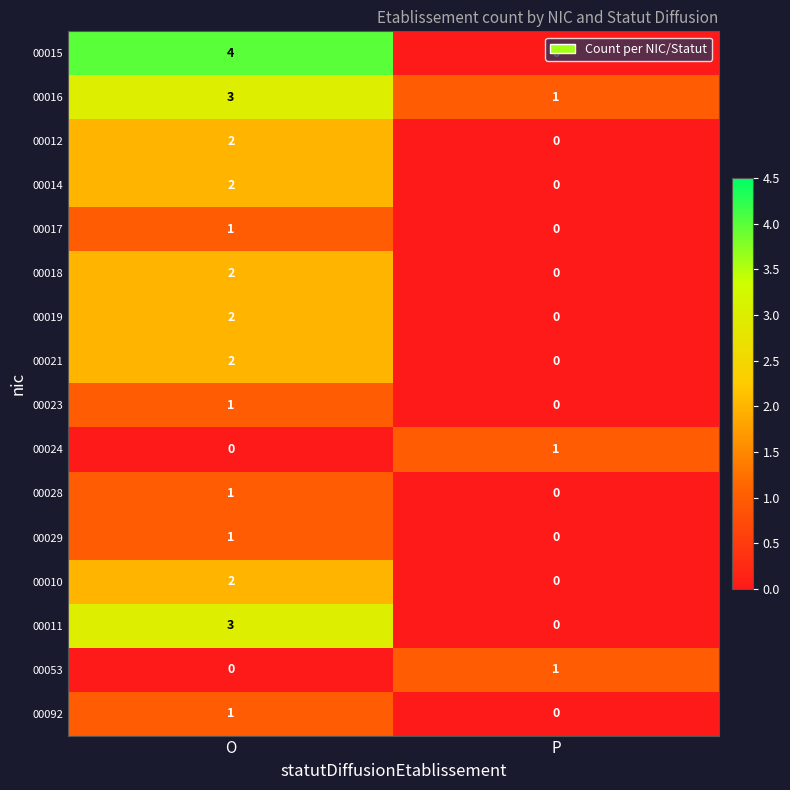

The 00014 series shows 1 at P. True or false?

False